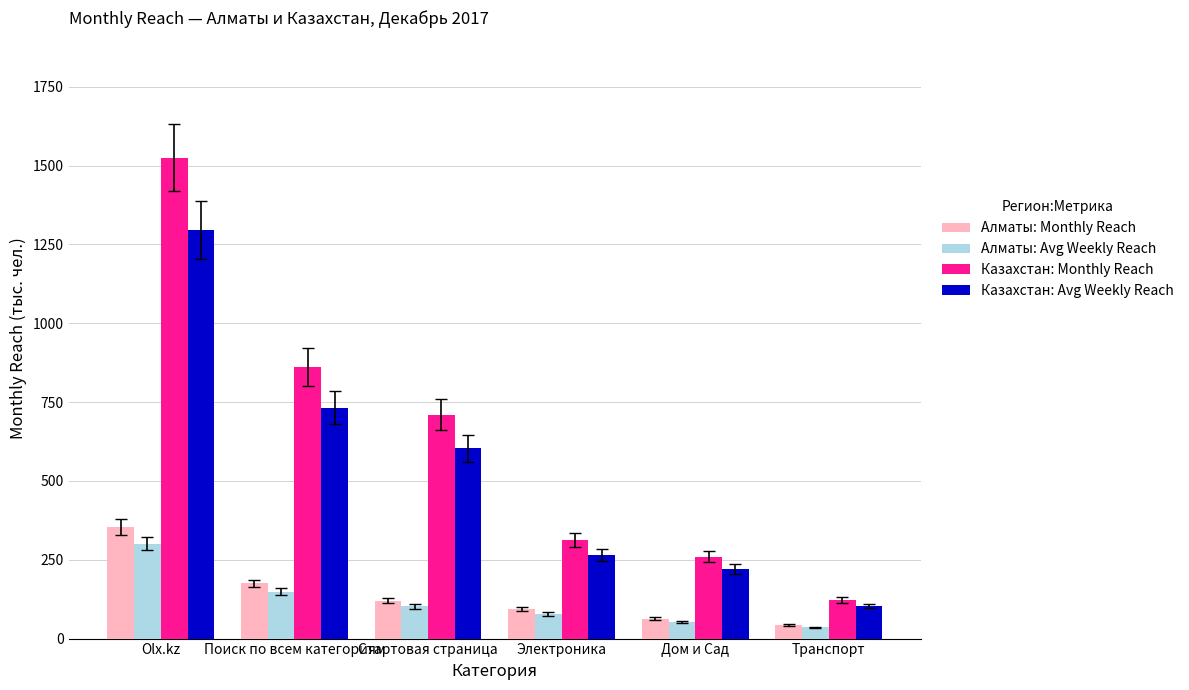

True or false: Казахстан: Avg Weekly Reach has a value of 603.4 at Стартовая страница.

True